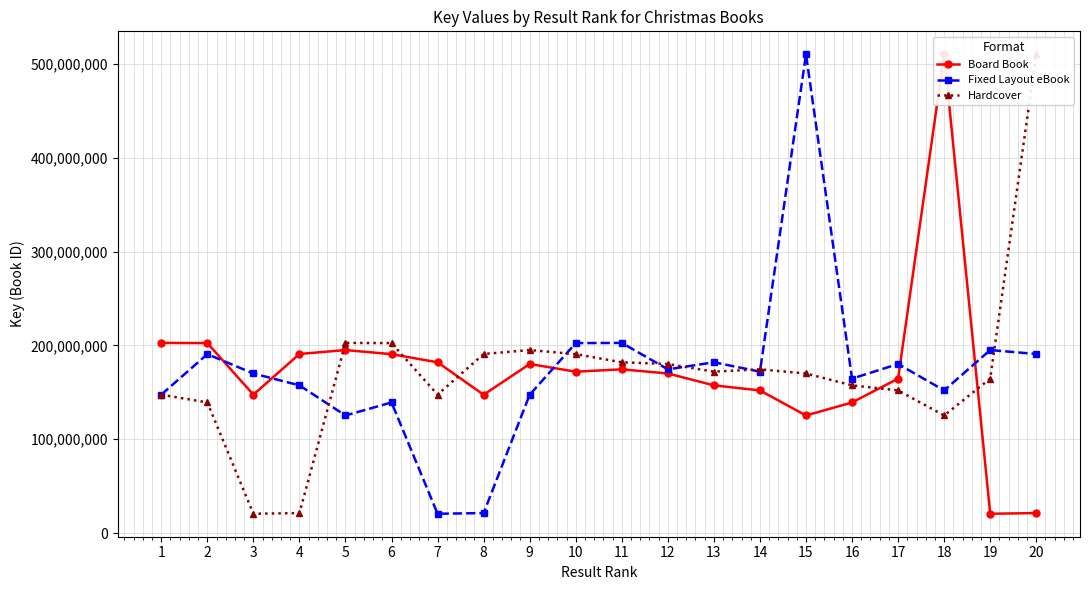

How many intersections are there between Board Book and Fixed Layout eBook?

5